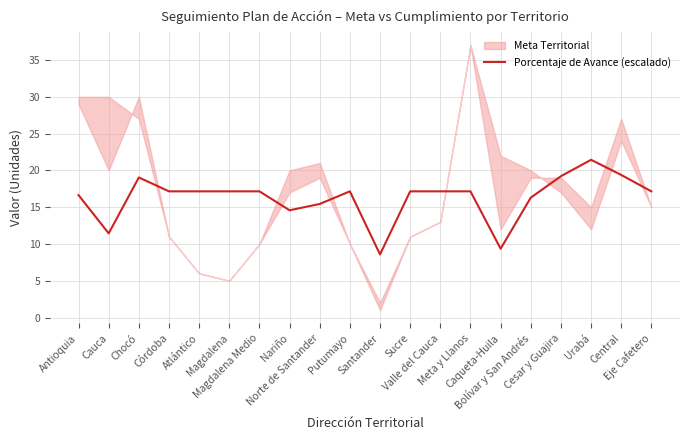

At which category does the data reach its first local valley?

Cauca